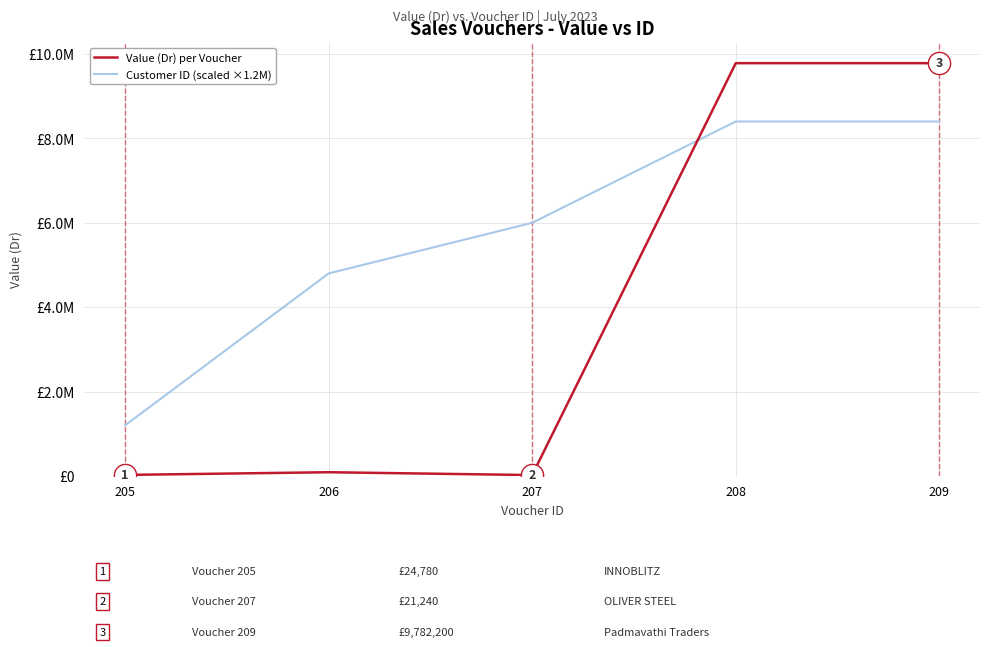

True or false: Value (Dr) per Voucher and Customer ID (scaled ×1.2M) intersect in this chart.

True